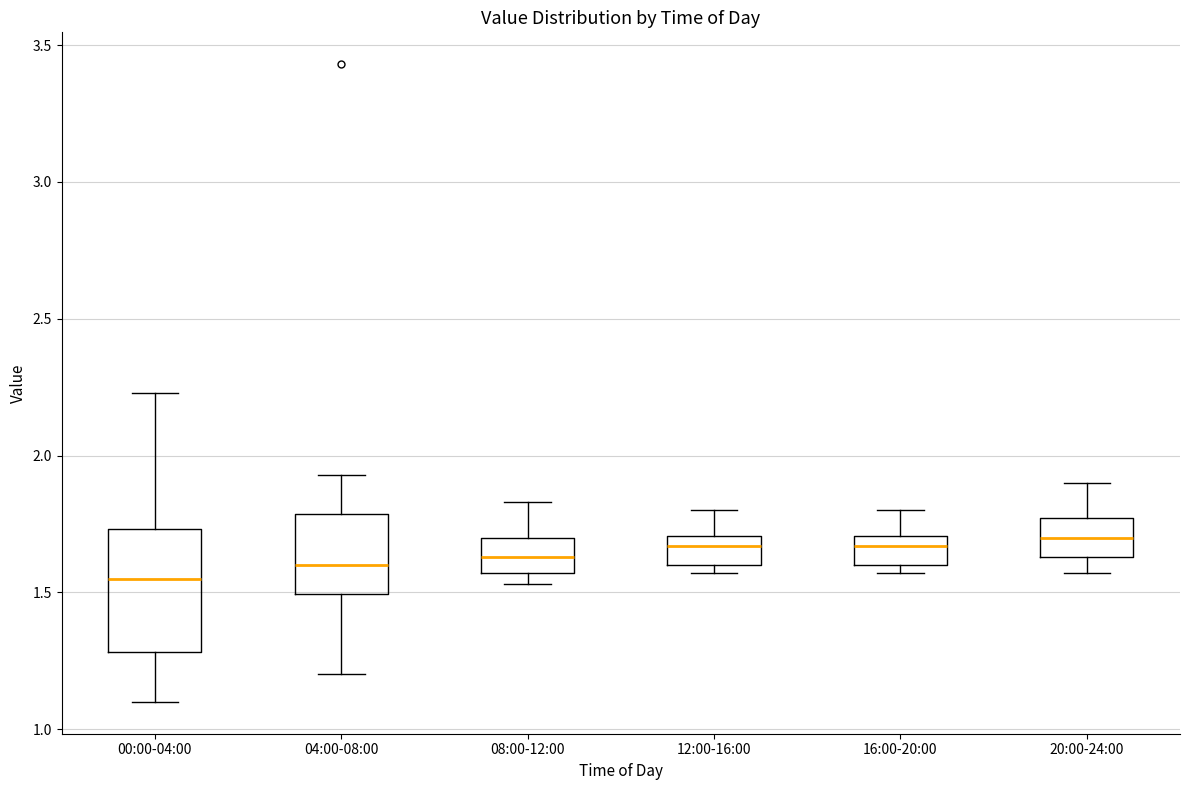

Where does the lower whisker of the box for 00:00-04:00 end on the y-axis? The values are not printed on the chart, so give them approximately, as read against the axis.

1.10